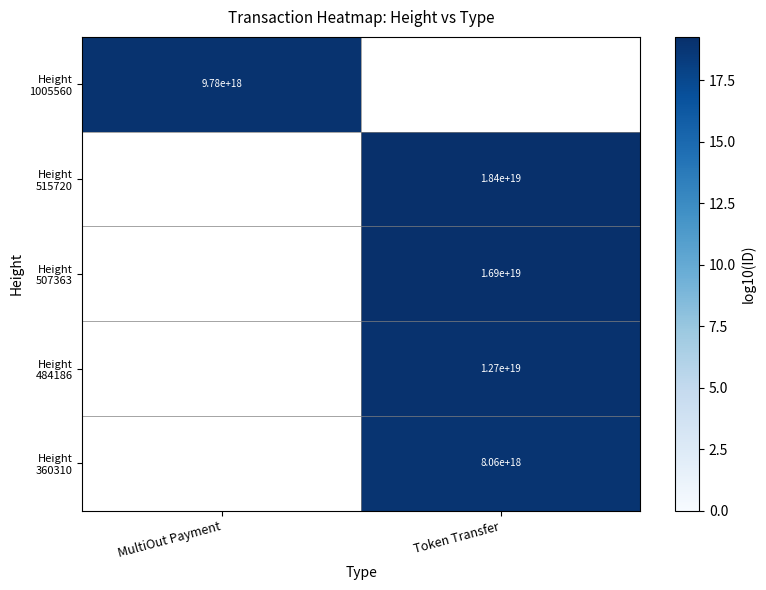

What is the greatest value displayed?

19.3